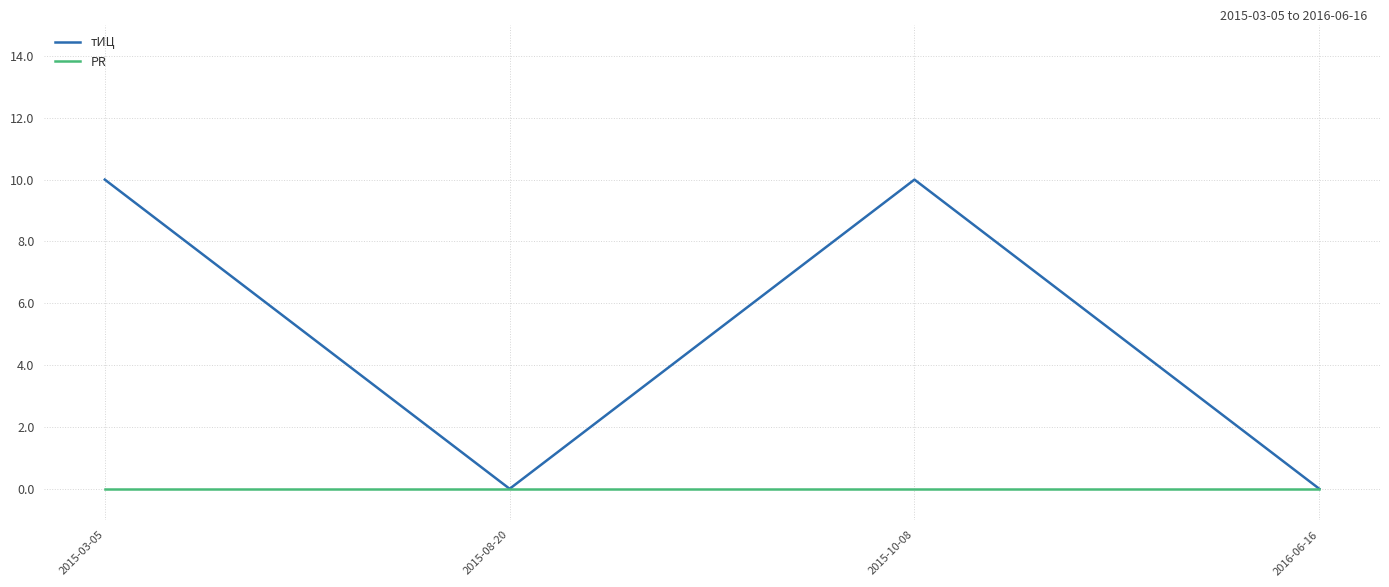

Count the number of data series in this chart.

2